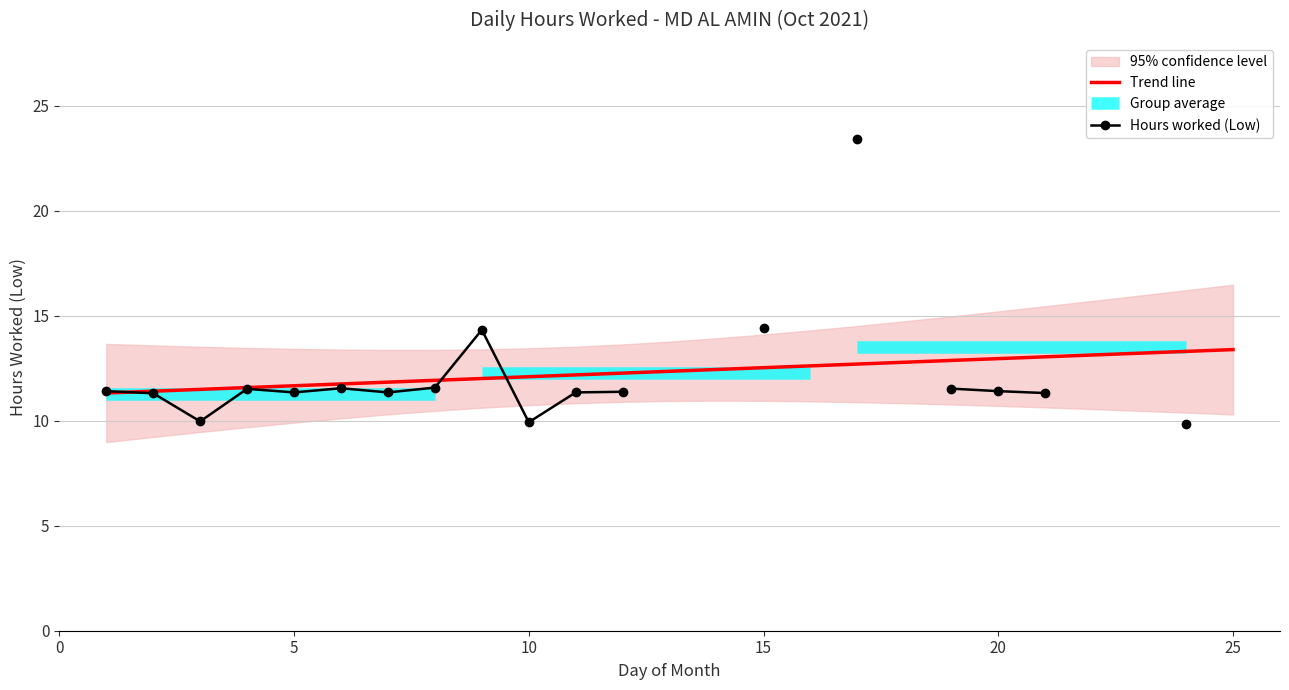

What is the lowest value of the Trend line series?

11.3